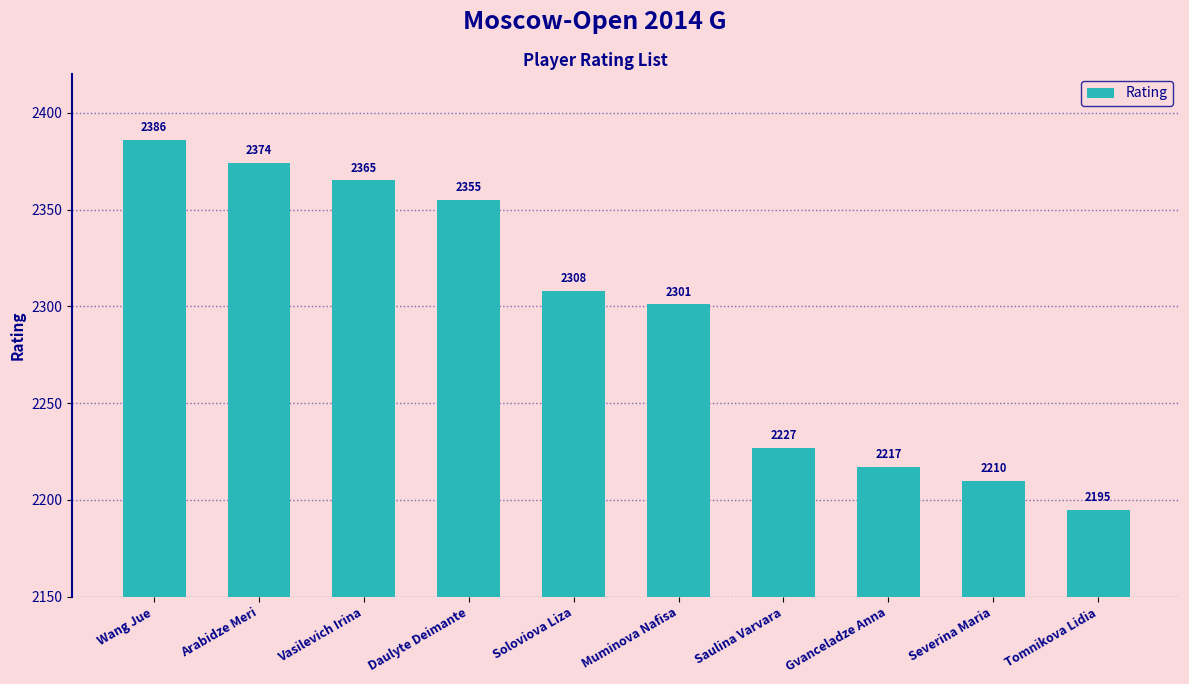

What is the sum of the values at Saulina Varvara and Daulyte Deimante?

4582